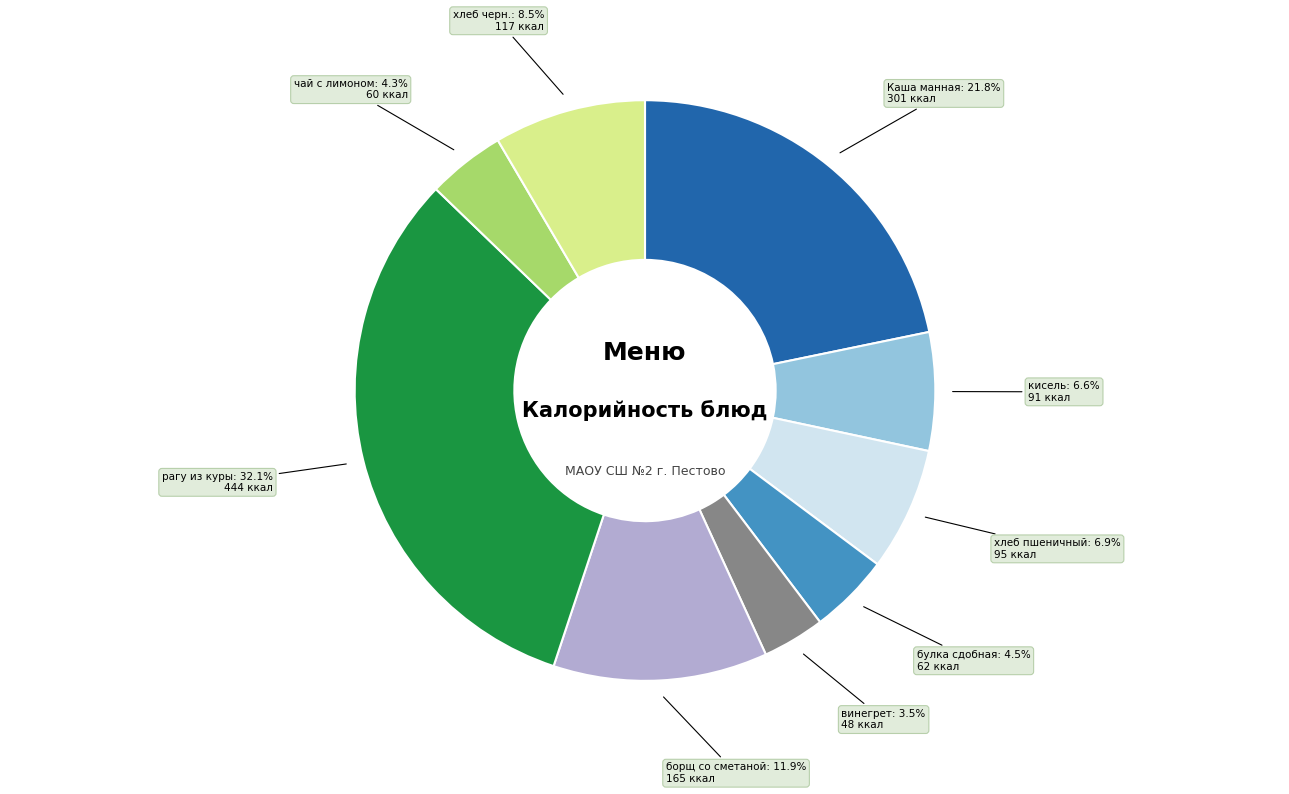

To the nearest percent, what percentage of the pie is рагу из куры?

32%